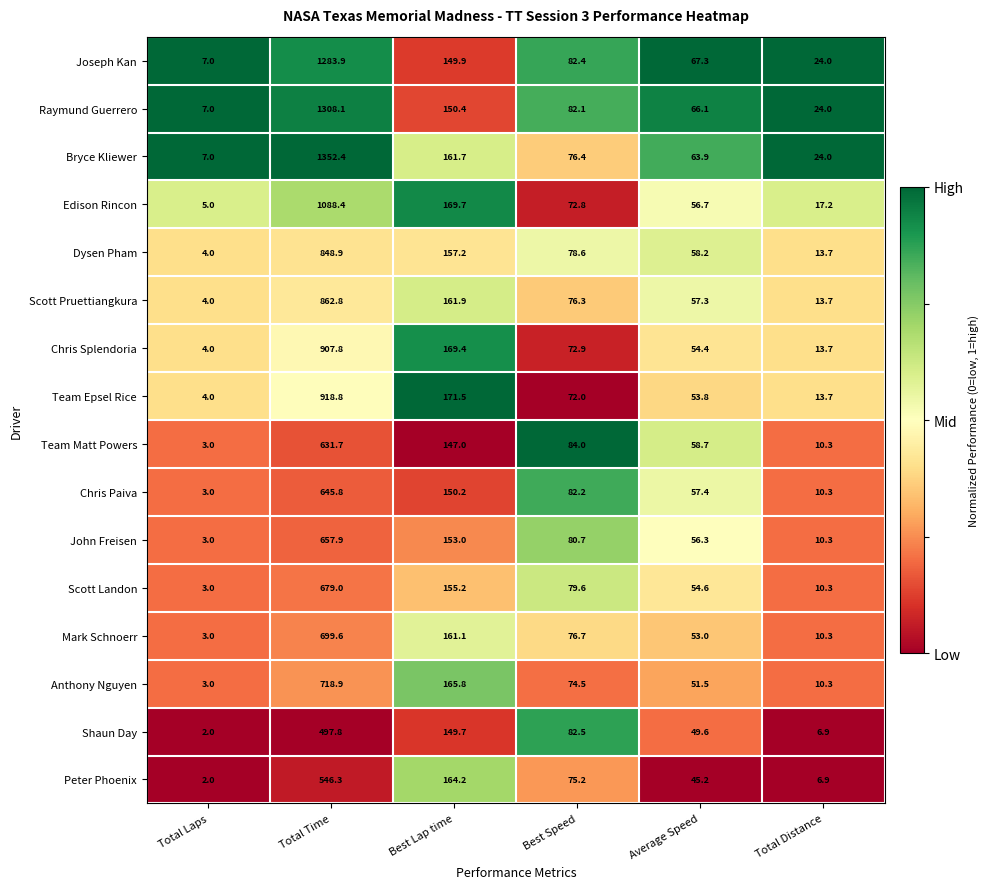

What is the sum of all Edison Rincon values?

1409.8